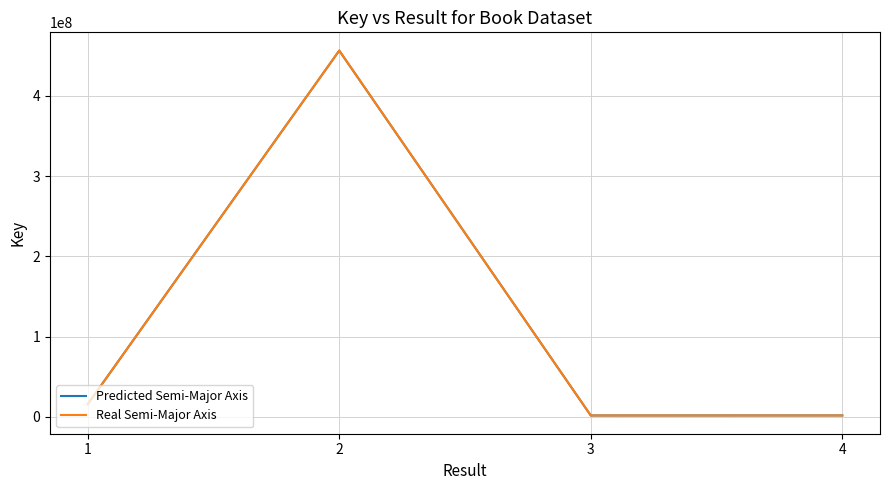

What is the maximum value shown in the chart?

456574459.0